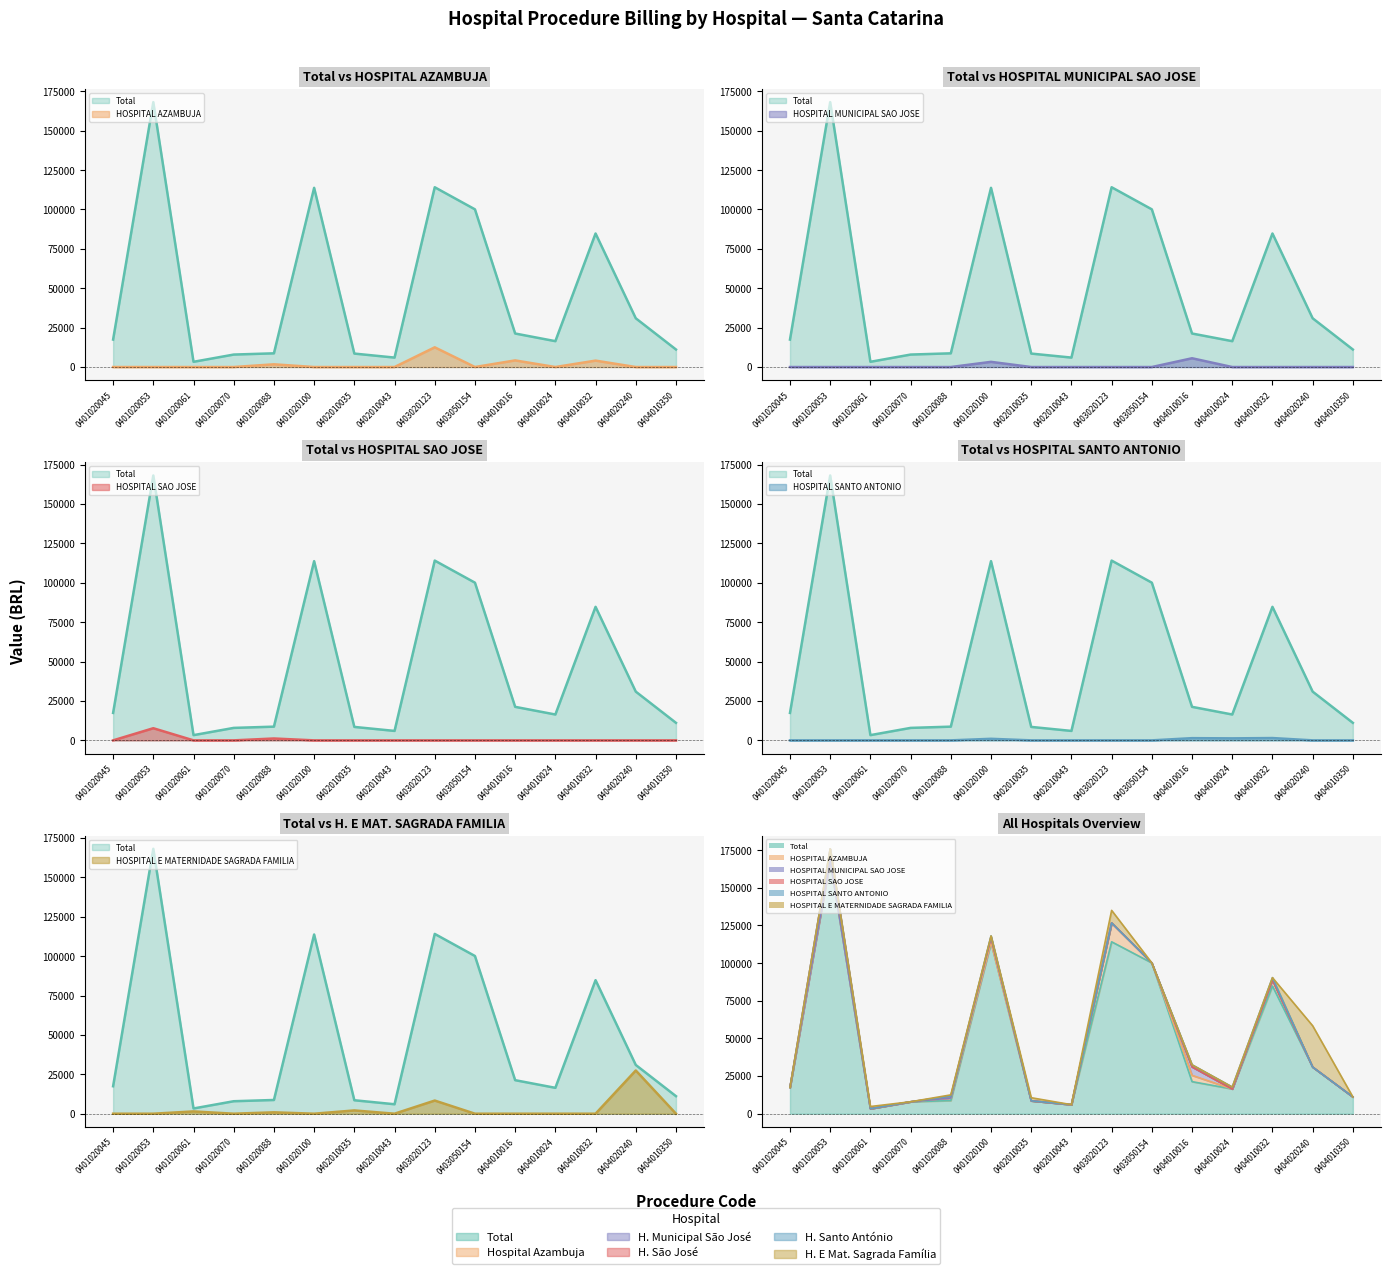

At which category is the sum across all series the highest?

0401020053